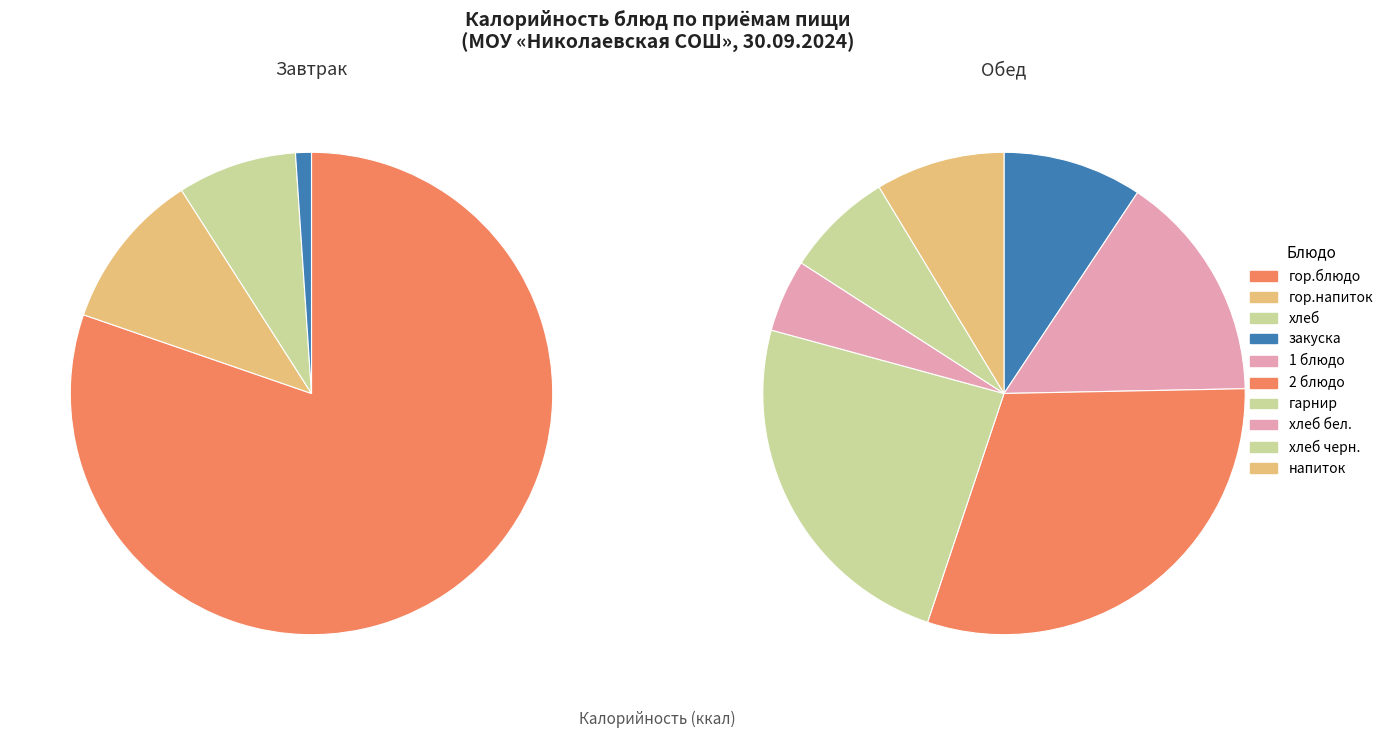

Does any single category account for the majority?

No